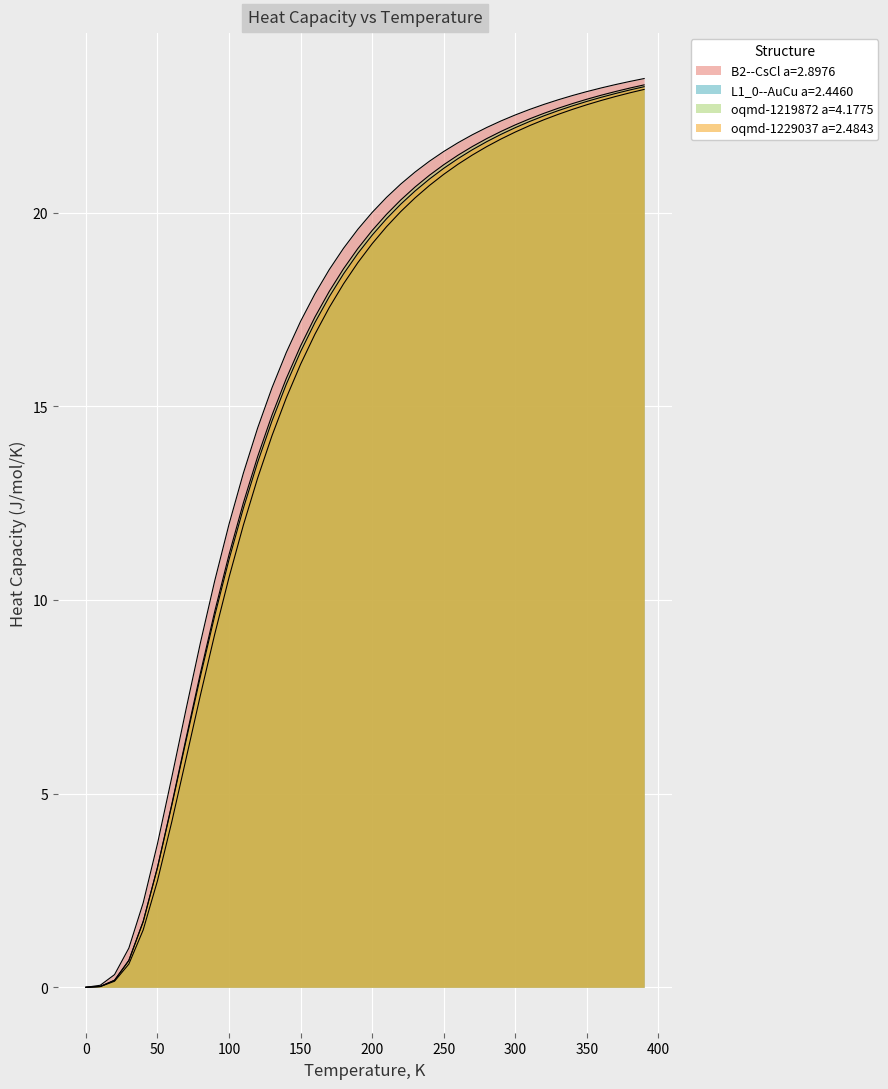

True or false: L1_0--AuCu a=2.4460 has more than 0 points higher than both neighbors.

False